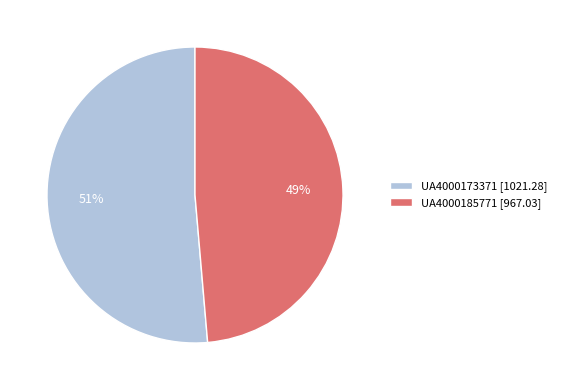

Is there any slice that represents more than half of the pie?

Yes